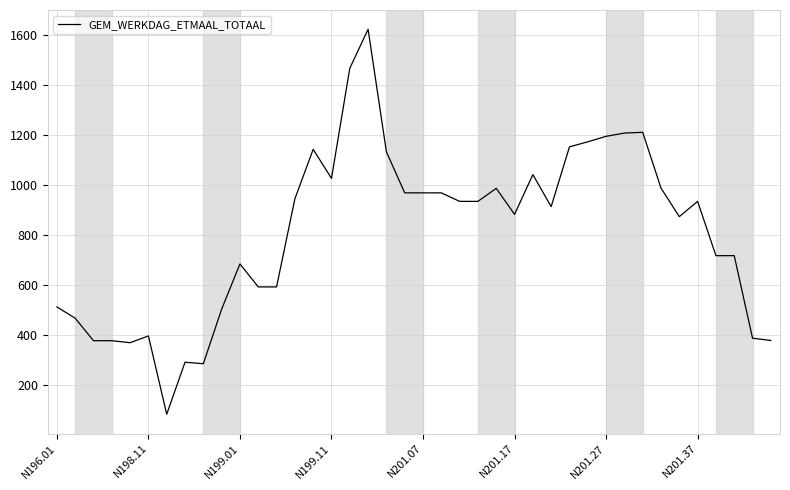

What is the difference between the maximum and minimum values?

1539